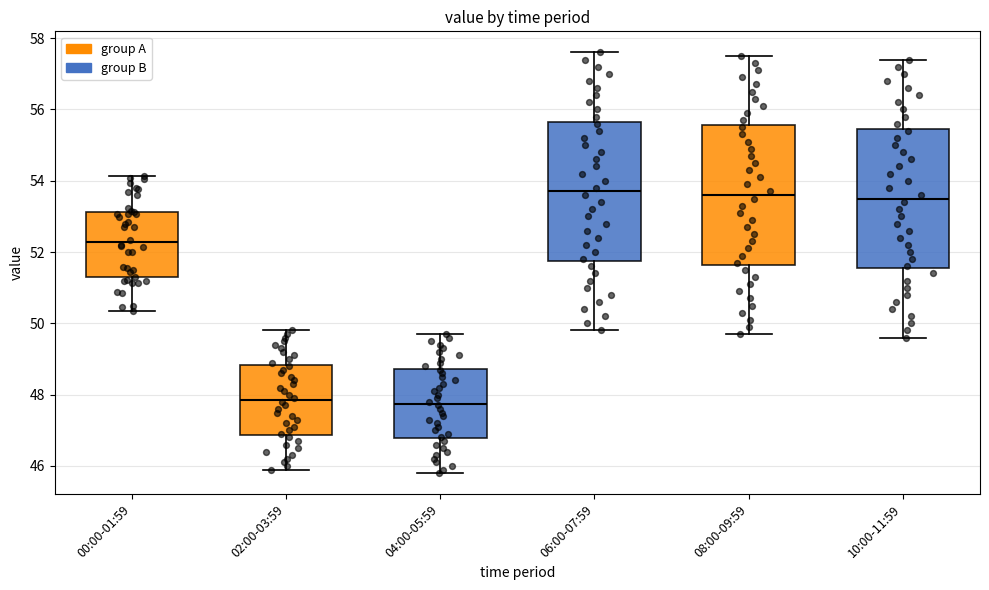

Where does the upper whisker of the box for 06:00-07:59 end on the y-axis? The values are not printed on the chart, so give them approximately, as read against the axis.

57.6